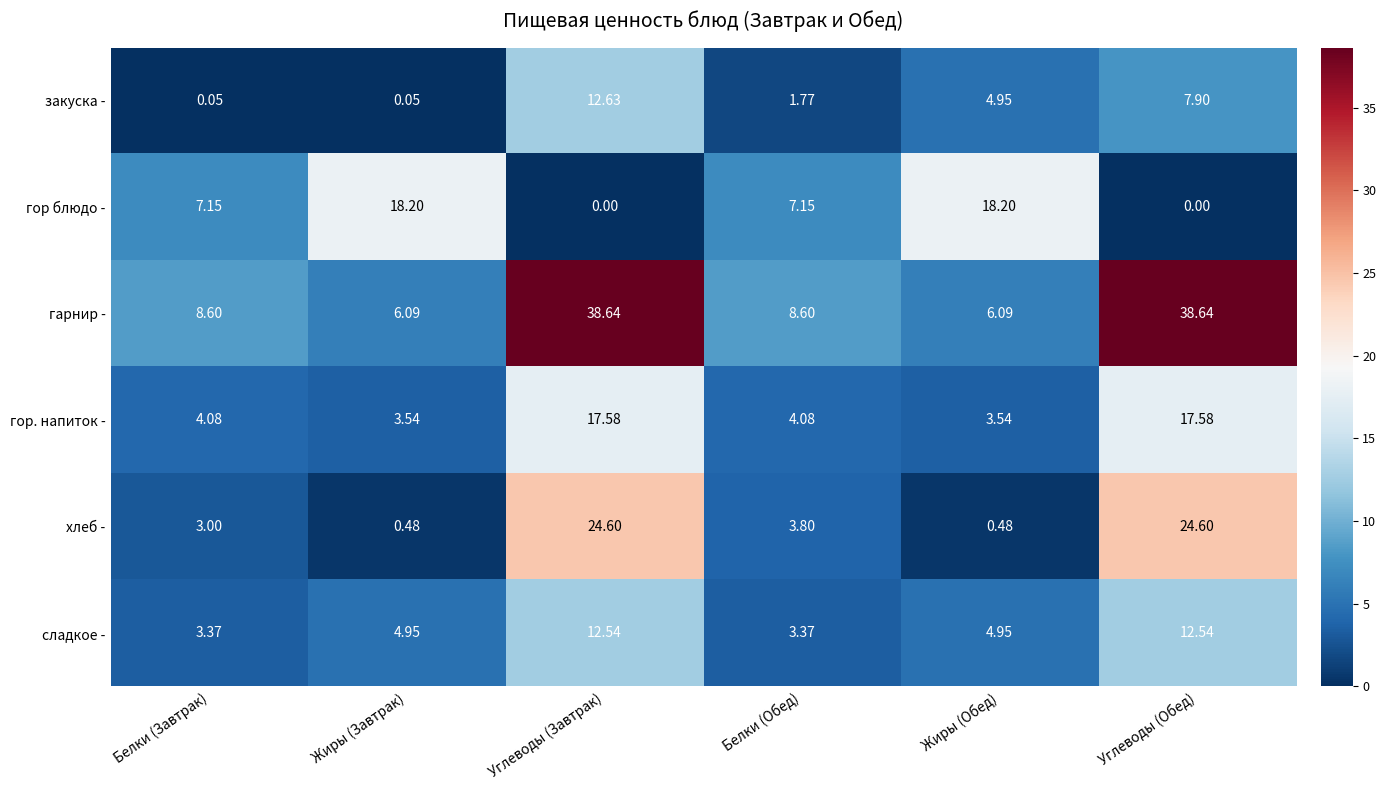

Where does the сладкое - series first go above 4?

Жиры (Завтрак)